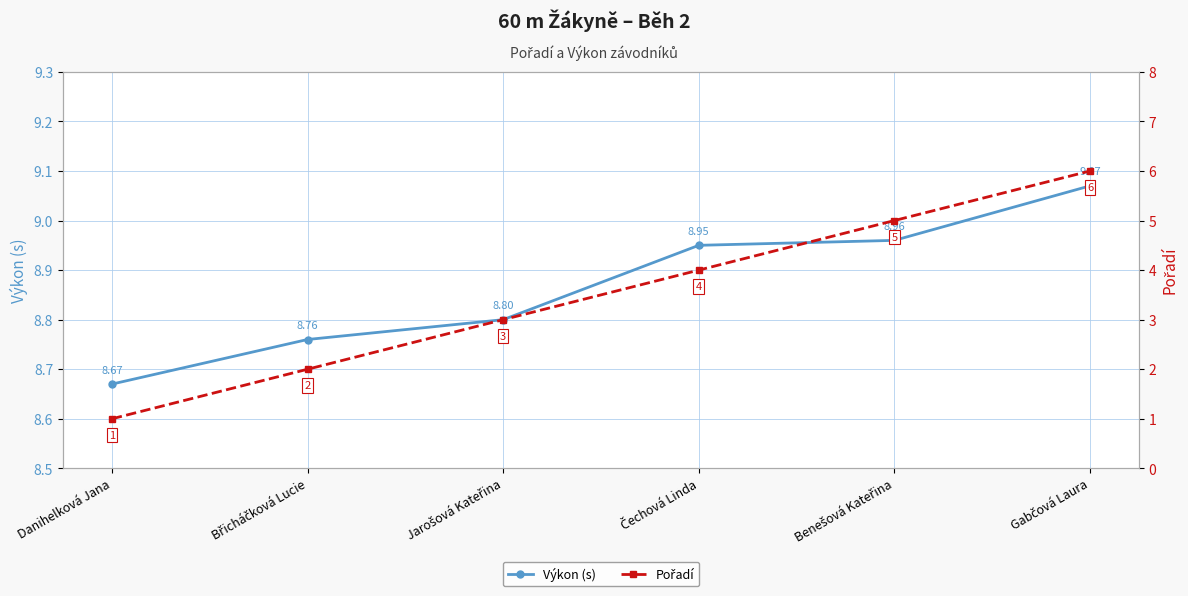

What is the label of the 2nd point from the right?

Benešová Kateřina